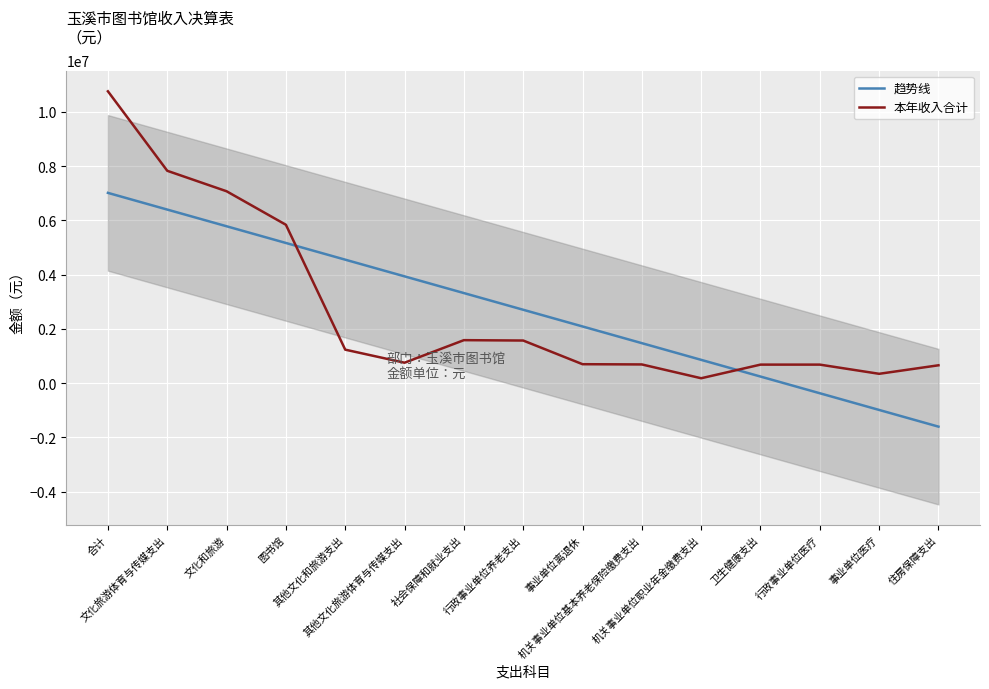

At which label is 趋势线 closest to 2706705?

行政事业单位养老支出